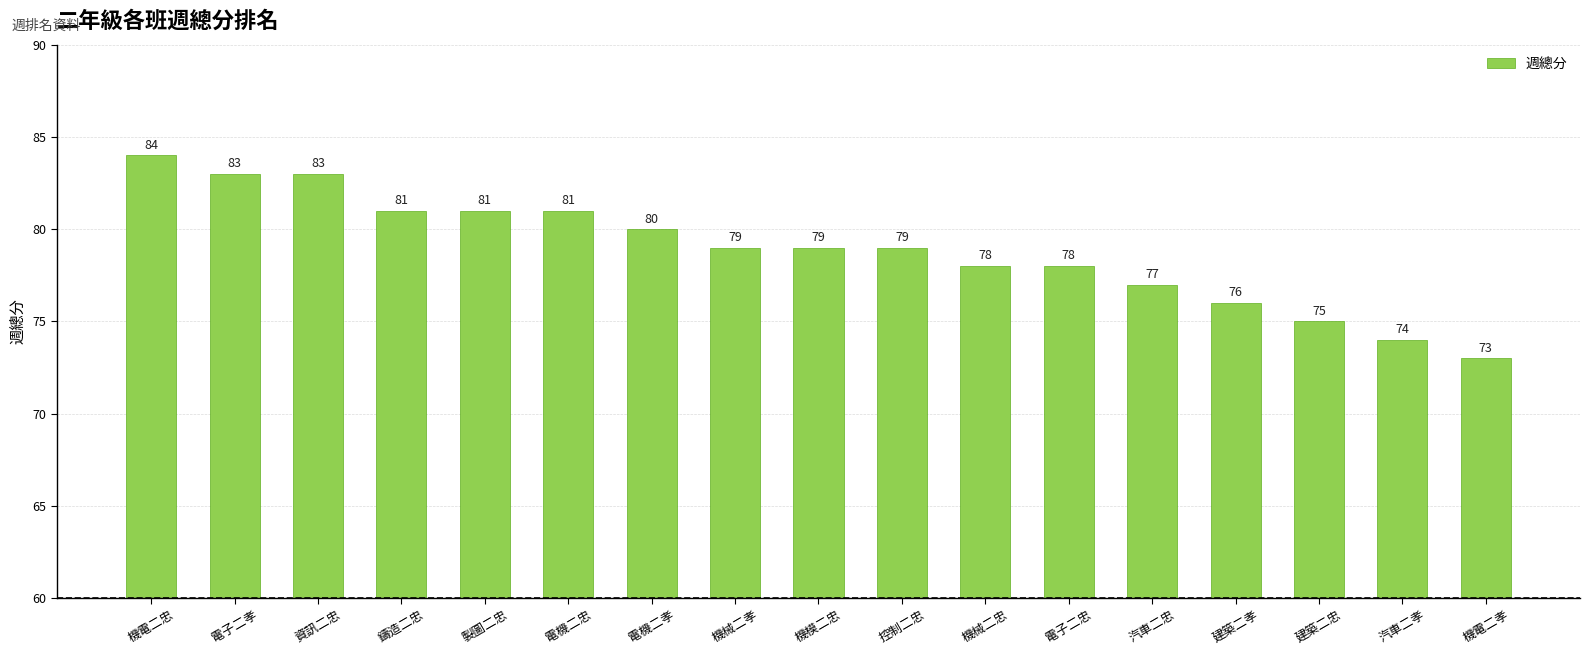

Where does the data first go above 79?

機電二忠